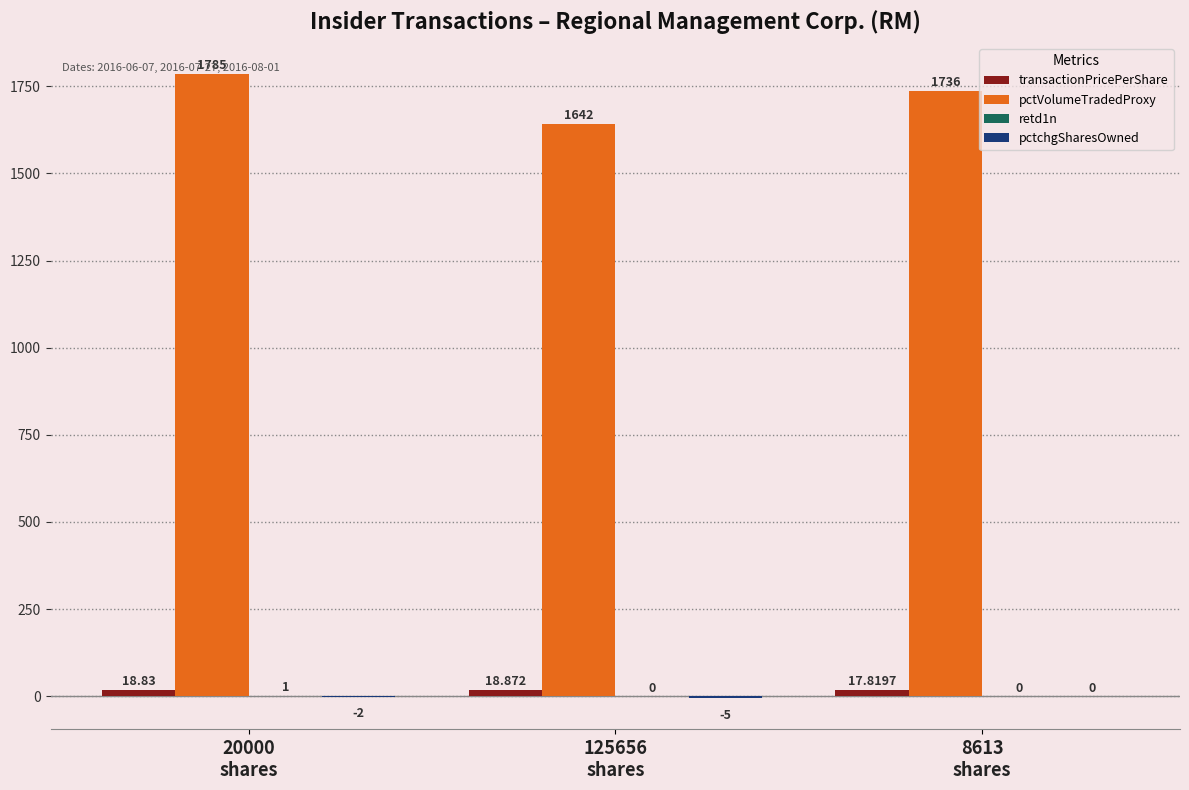

Are the bars grouped side by side (vs. stacked)?

Yes